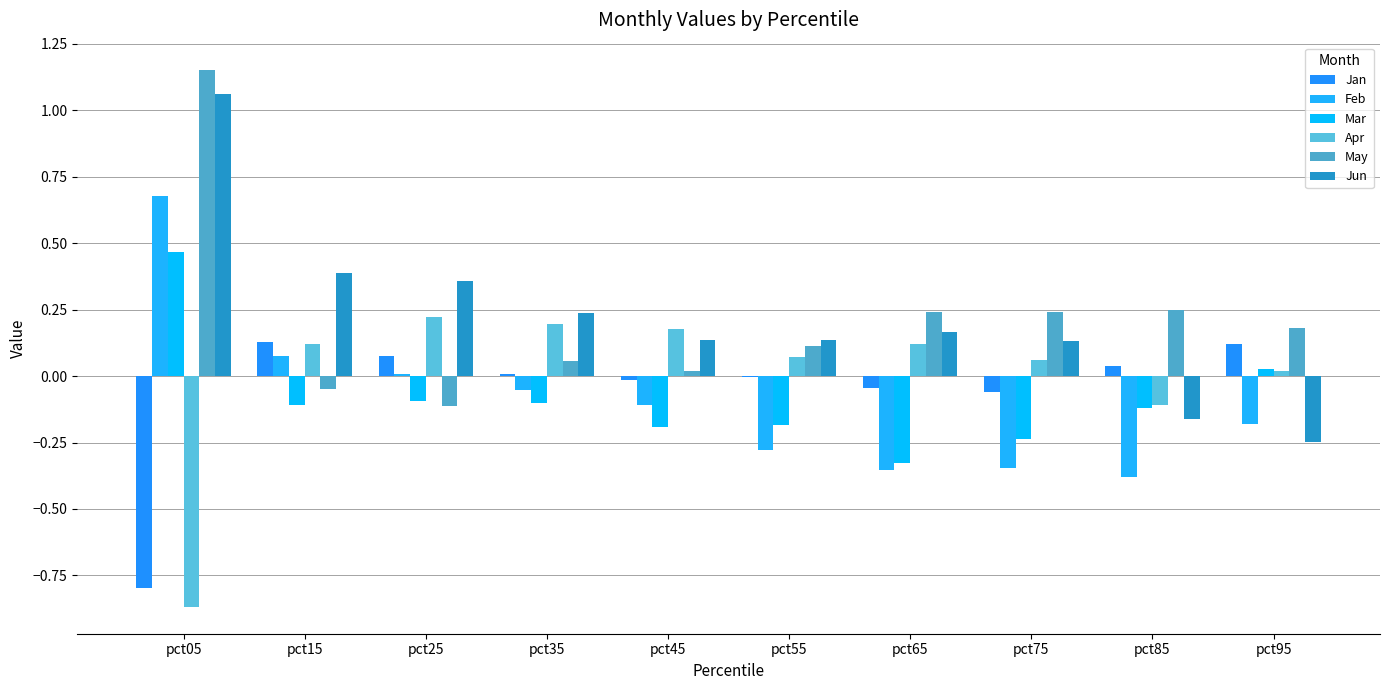

What is the minimum value for May?

-0.1